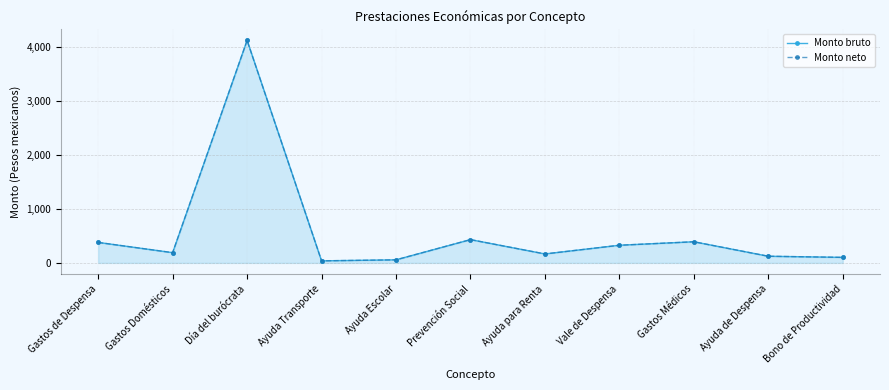

Does the chart display data point markers on the line(s)?

Yes